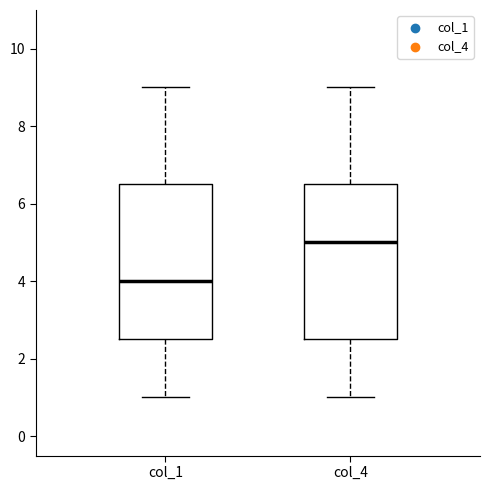

Where does the median line of the box for col_1 sit on the y-axis? The values are not printed on the chart, so give them approximately, as read against the axis.

4.0